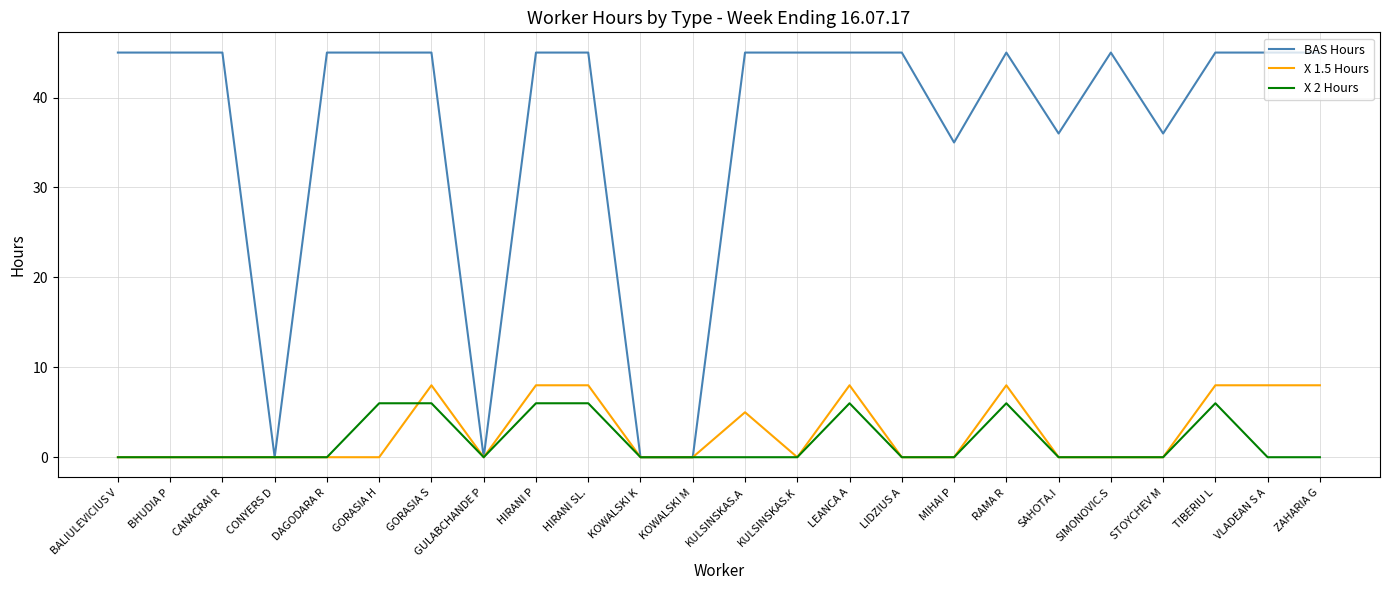

What position from the right is LIDZIUS A?

9